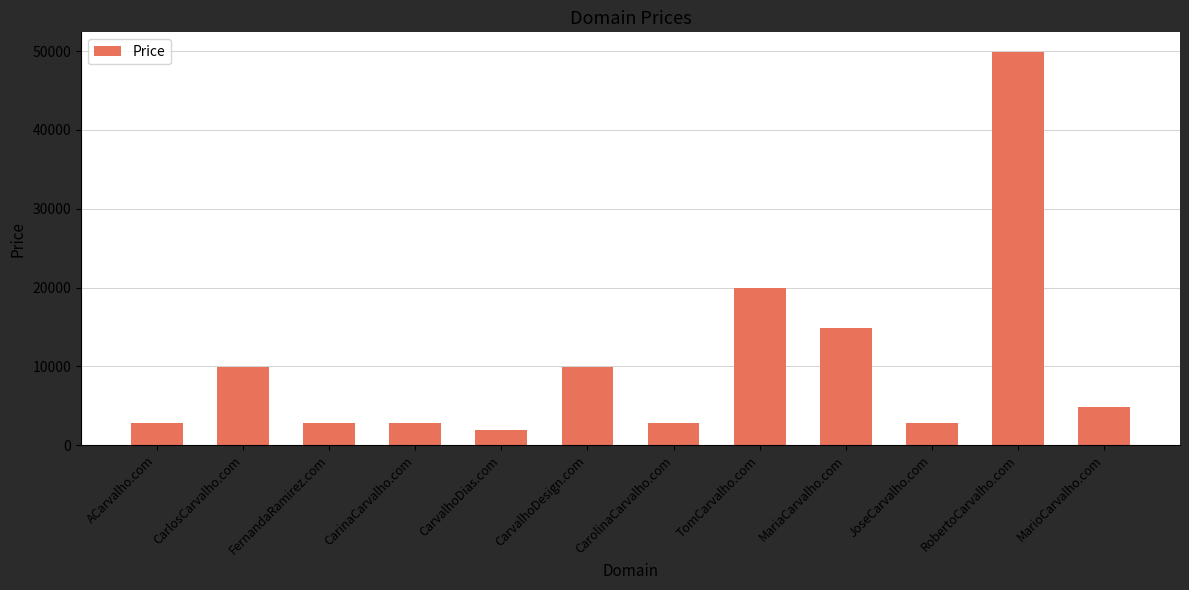

Reading left to right, transcribe all the data shown in this chart.

2888	9888	2888	2888	1888	9888	2888	19888	14888	2888	49888	4888